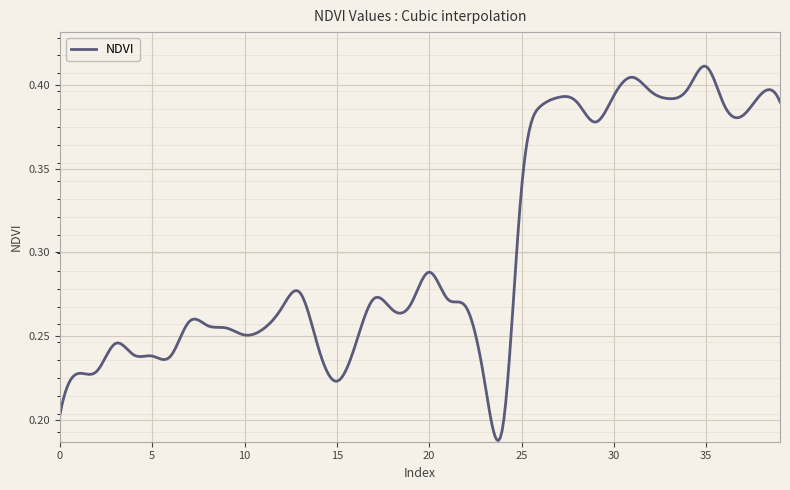

Rank the categories by value from highest to lowest.

35, 31, 34, 32, 38, 30, 27, 33, 39, 28, 36, 26, 37, 29, 25, 20, 13, 17, 21, 19, 22, 12, 18, 7, 8, 9, 11, 10, 3, 16, 14, 4, 6, 5, 2, 1, 15, 23, 0, 24